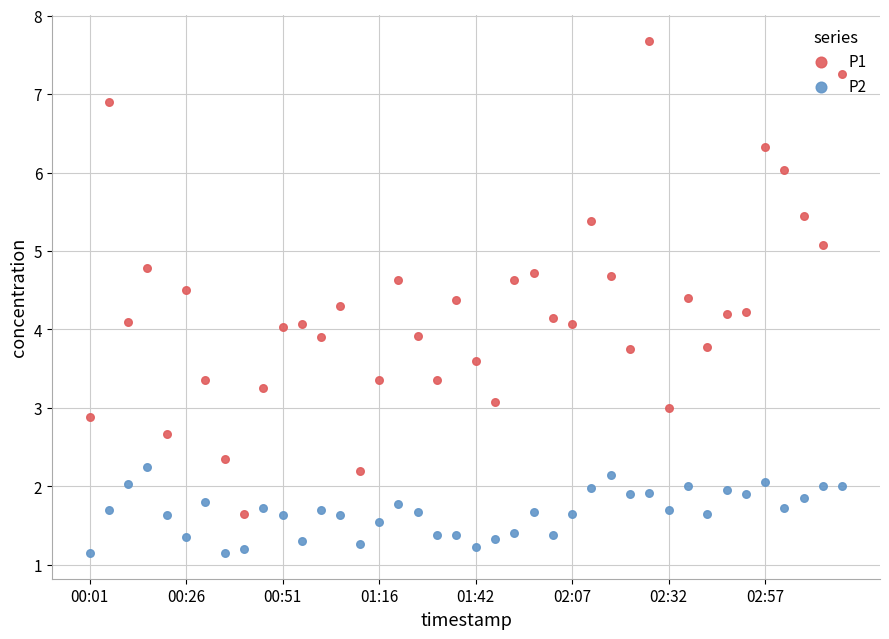

Which series has the largest total across all categories?

P1